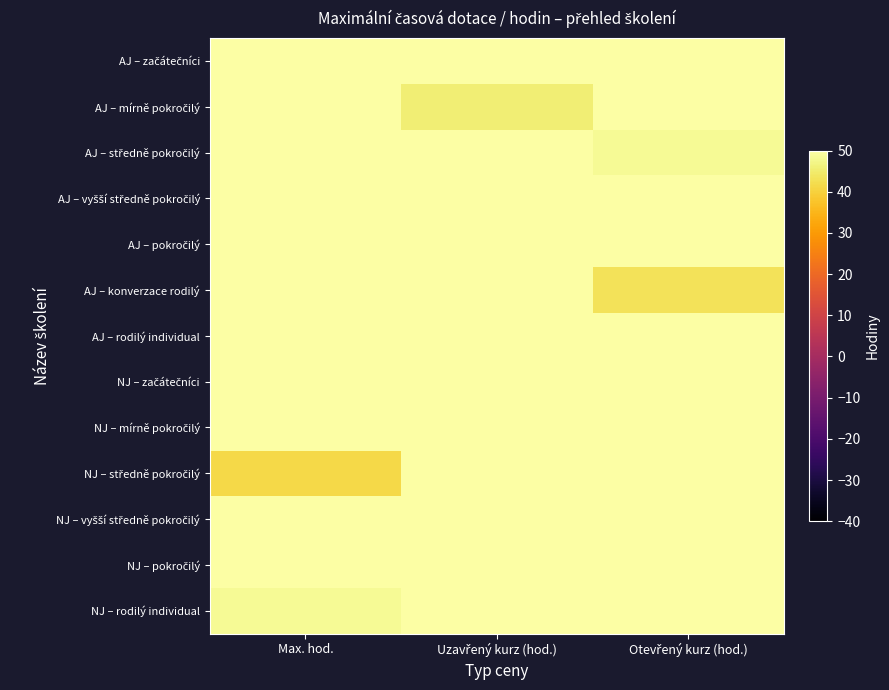

Rank the series at Max. hod. from lowest to highest value.

NJ – středně pokročilý, NJ – rodilý individual, AJ – konverzace rodilý, NJ – začátečníci, NJ – pokročilý, AJ – vyšší středně pokročilý, AJ – pokročilý, AJ – mírně pokročilý, NJ – vyšší středně pokročilý, AJ – středně pokročilý, AJ – začátečníci, NJ – mírně pokročilý, AJ – rodilý individual